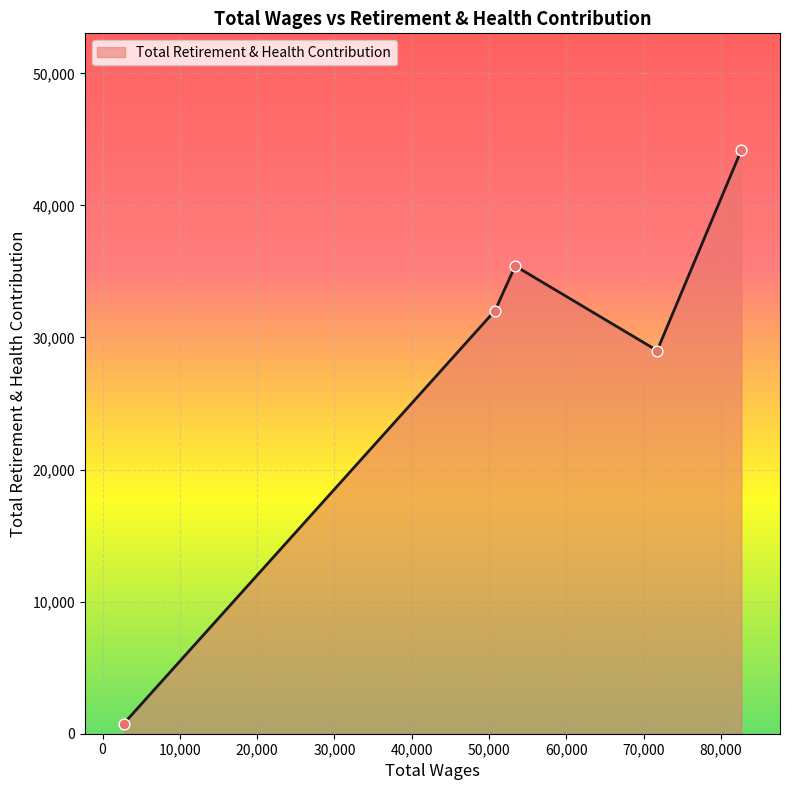

How many interior local peaks (higher than both neighbors) does the data have?

1